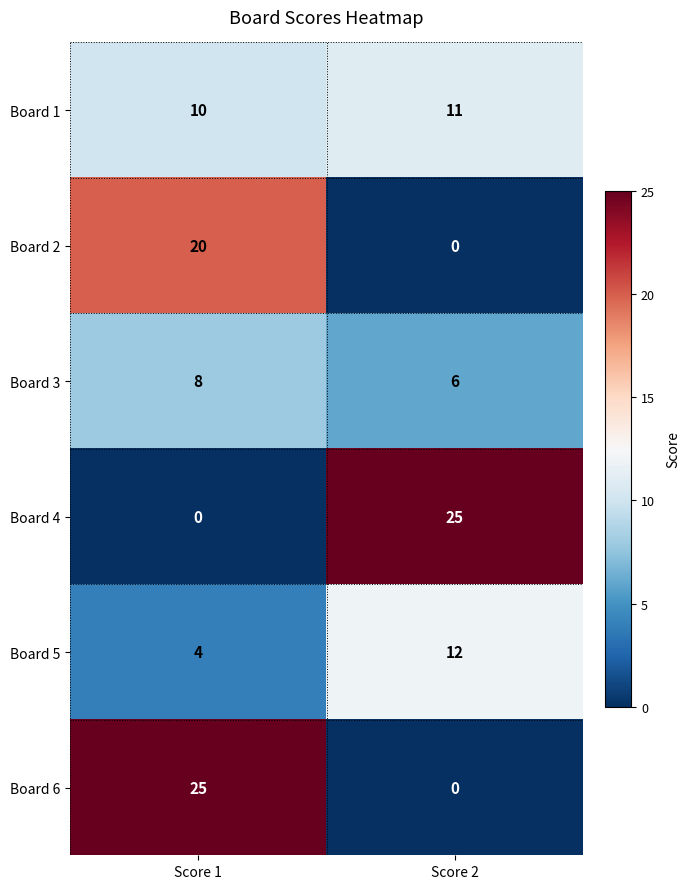

Is the value of Board 2 at Score 1 greater than the value of Board 3 at Score 1?

Yes